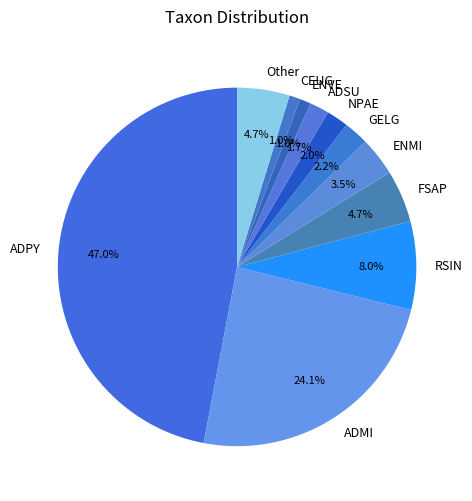

What portion of the pie excludes ENMI?

96.5%